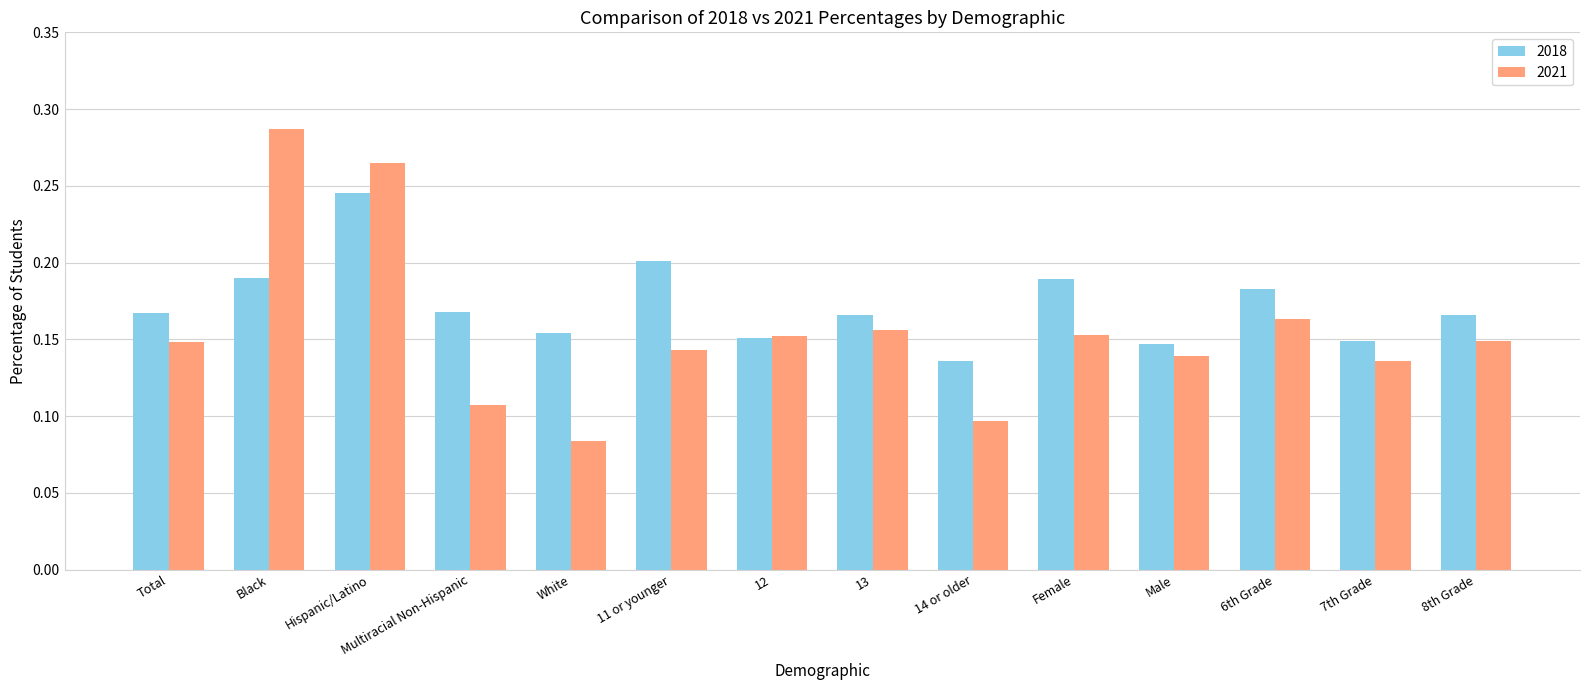

At which category does the chart reach its peak across all series?

Black